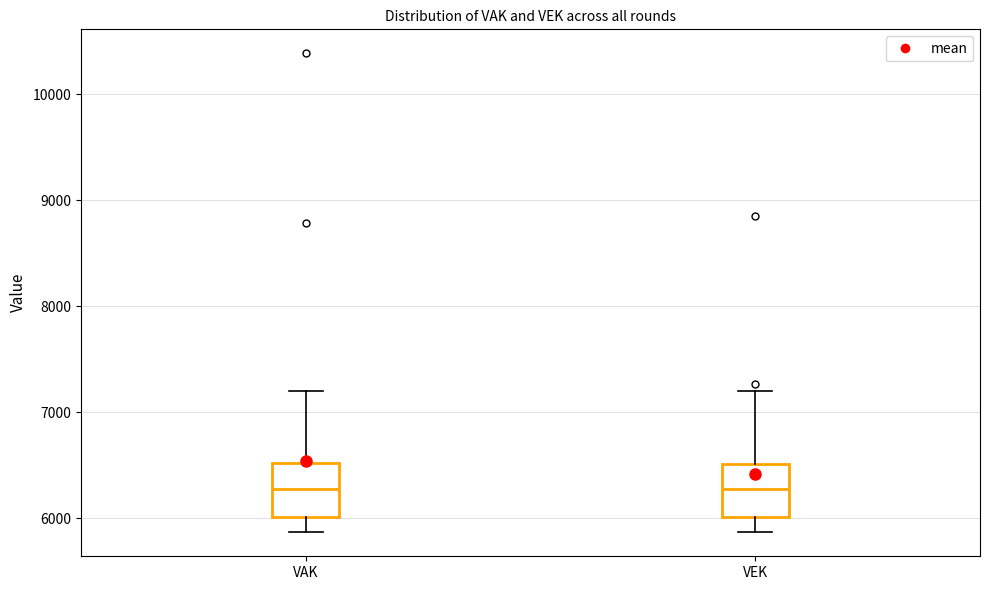

Where does the lower whisker of the box for VAK end on the y-axis? The values are not printed on the chart, so give them approximately, as read against the axis.

5900